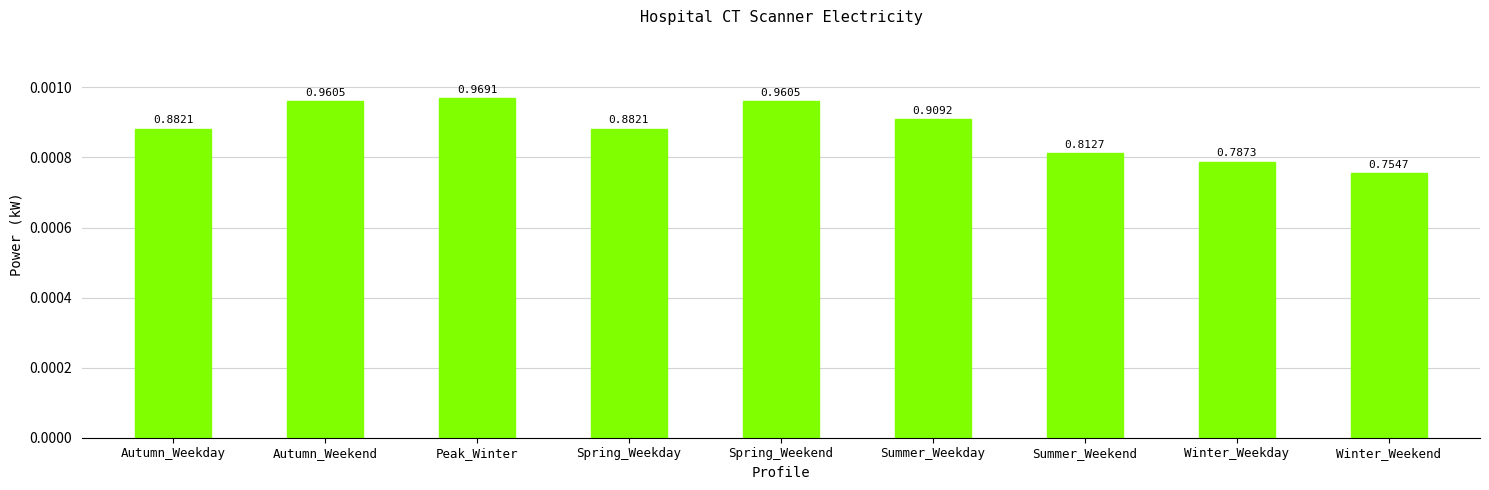

How many values are between 0 and 1?

9